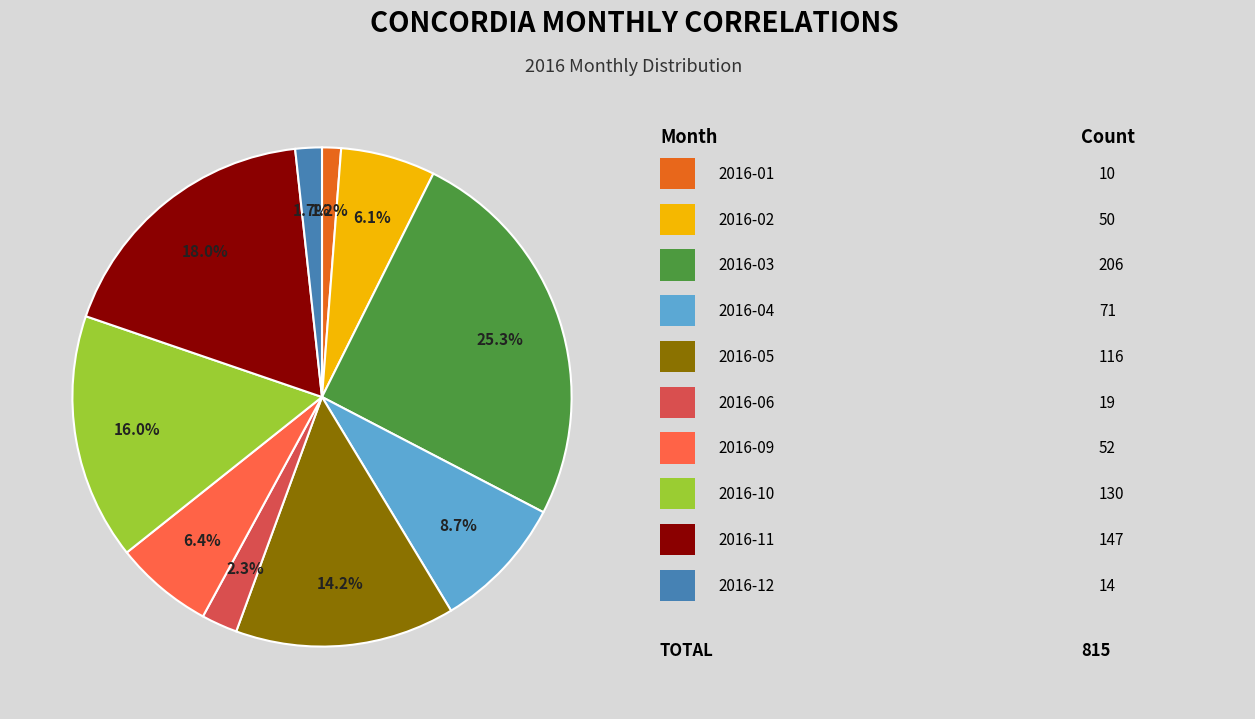

Is there any slice that represents more than half of the pie?

No